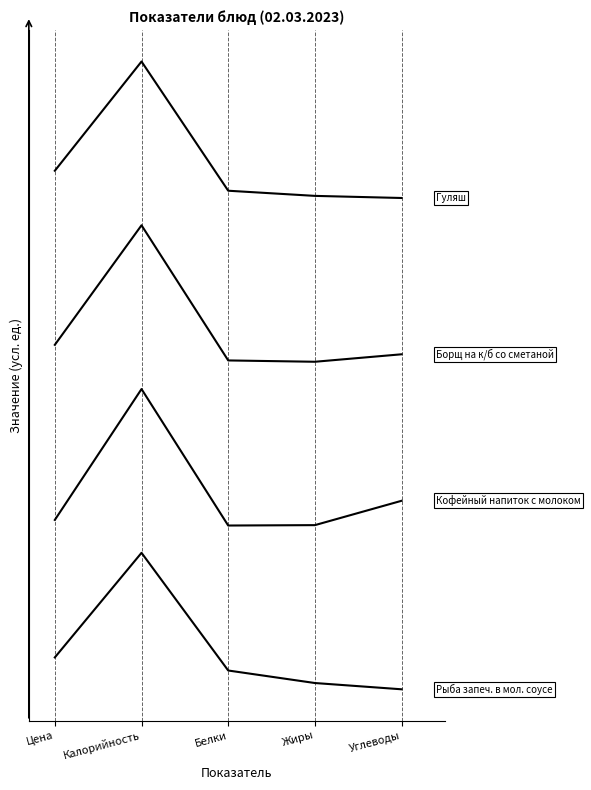

Does the chart display data point markers on the line(s)?

No